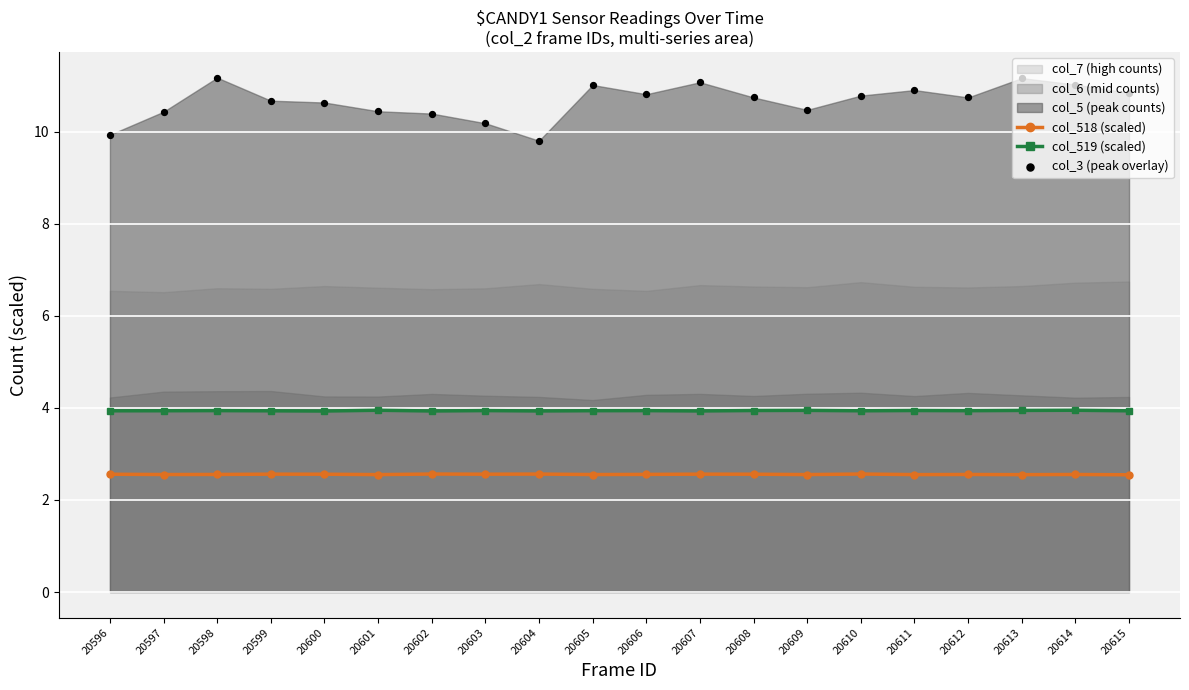

Which series reaches the minimum Y coordinate?

col_518 (scaled)